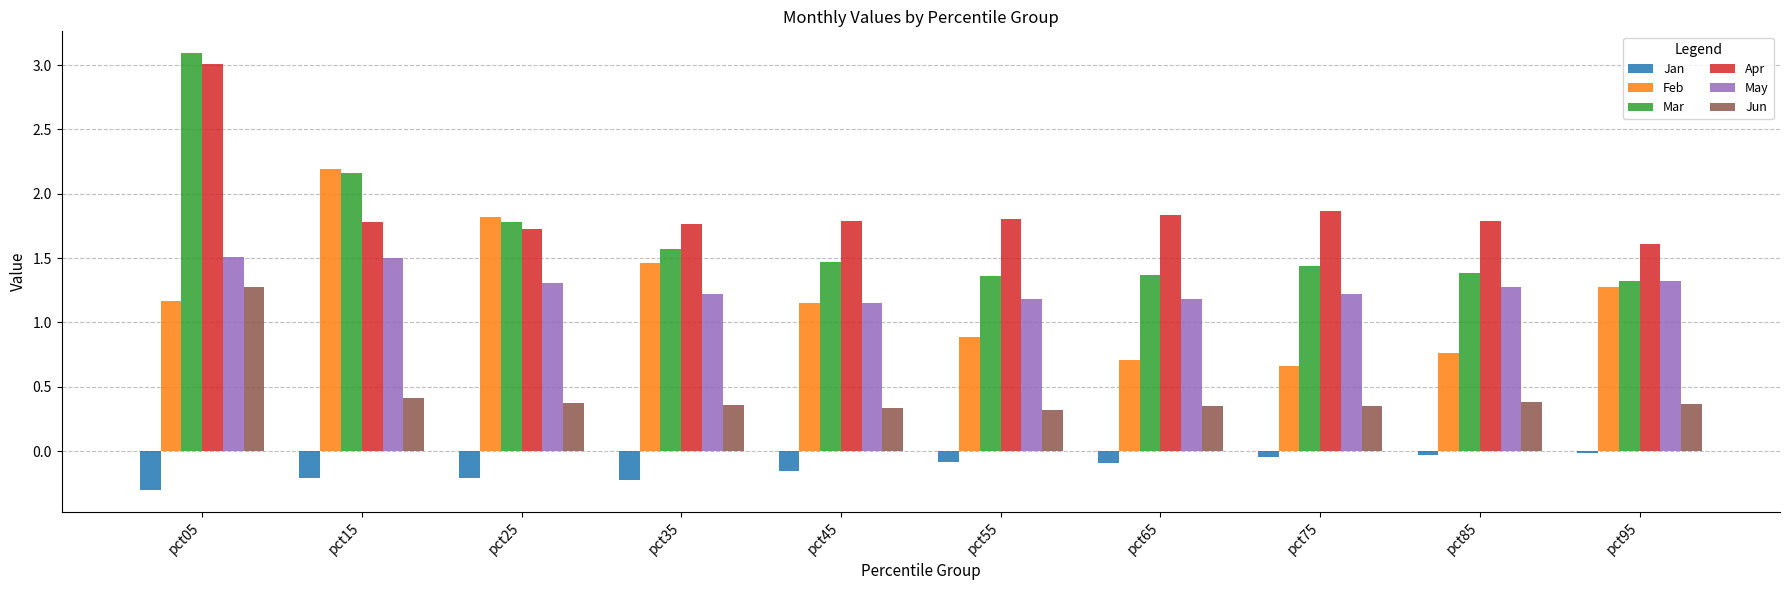

The value of Mar at pct65 is 1.4. True or false?

True